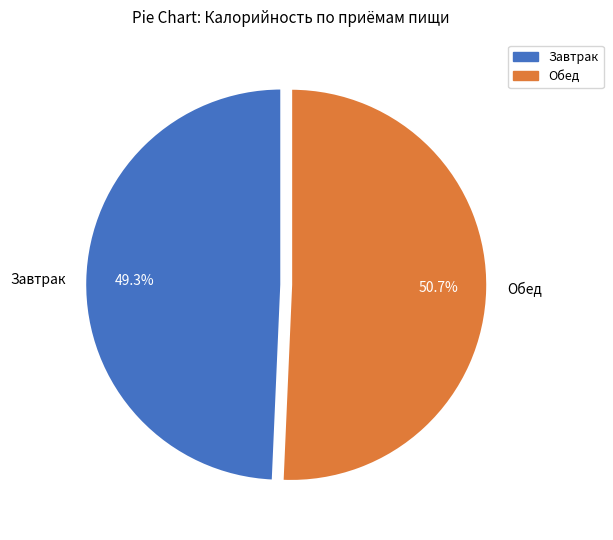

Count the number of slices in the pie.

2